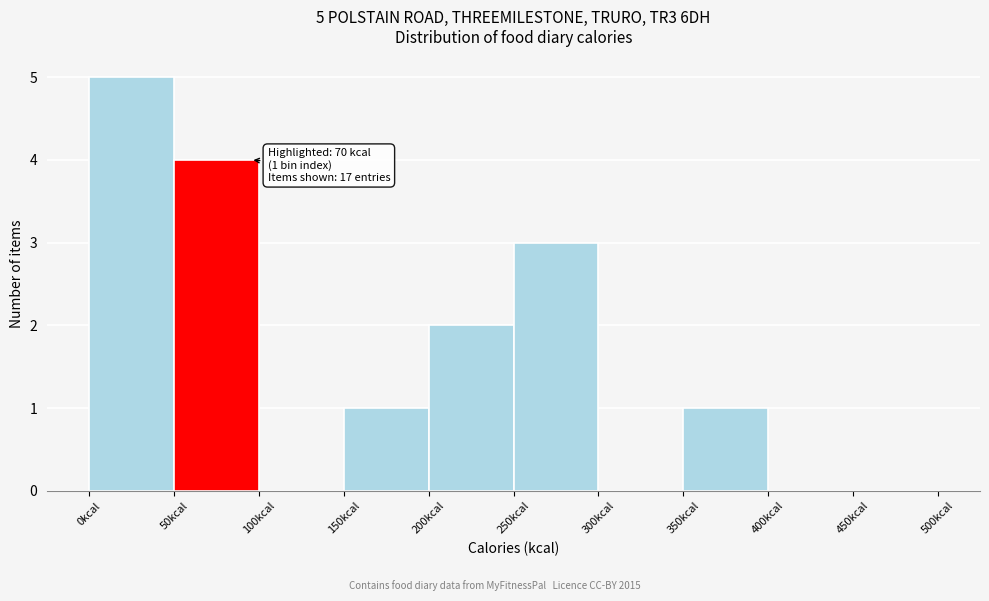

Which range on the x-axis has the tallest bar?

0 to 50